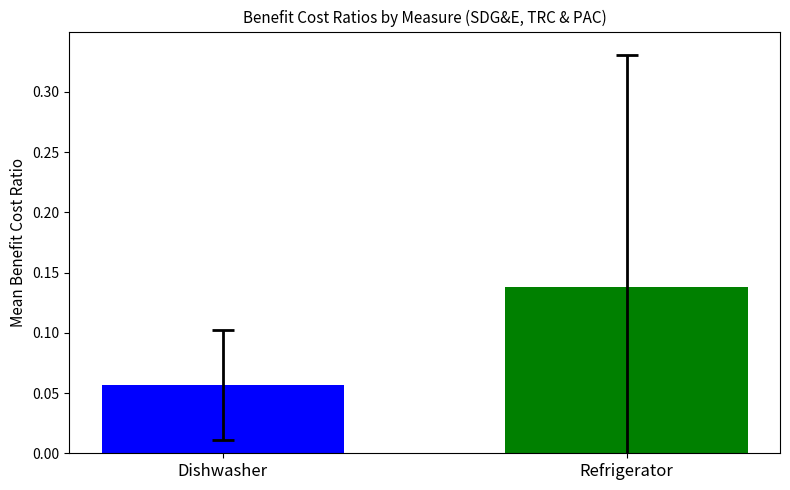

How many bars are there in total?

2